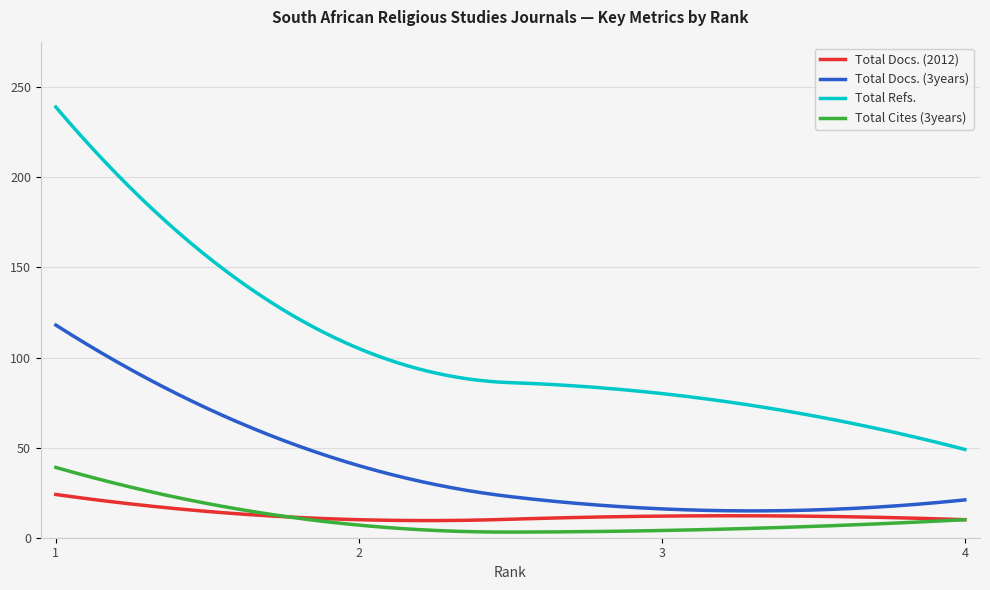

True or false: Total Cites (3years) and Total Refs. intersect in this chart.

False